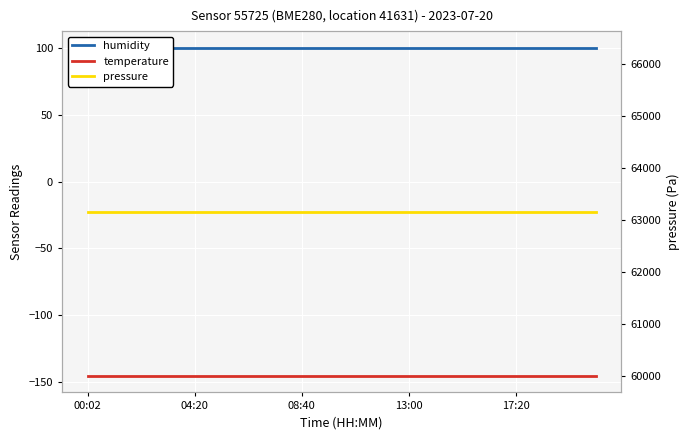

Which series has the largest total across all categories?

pressure